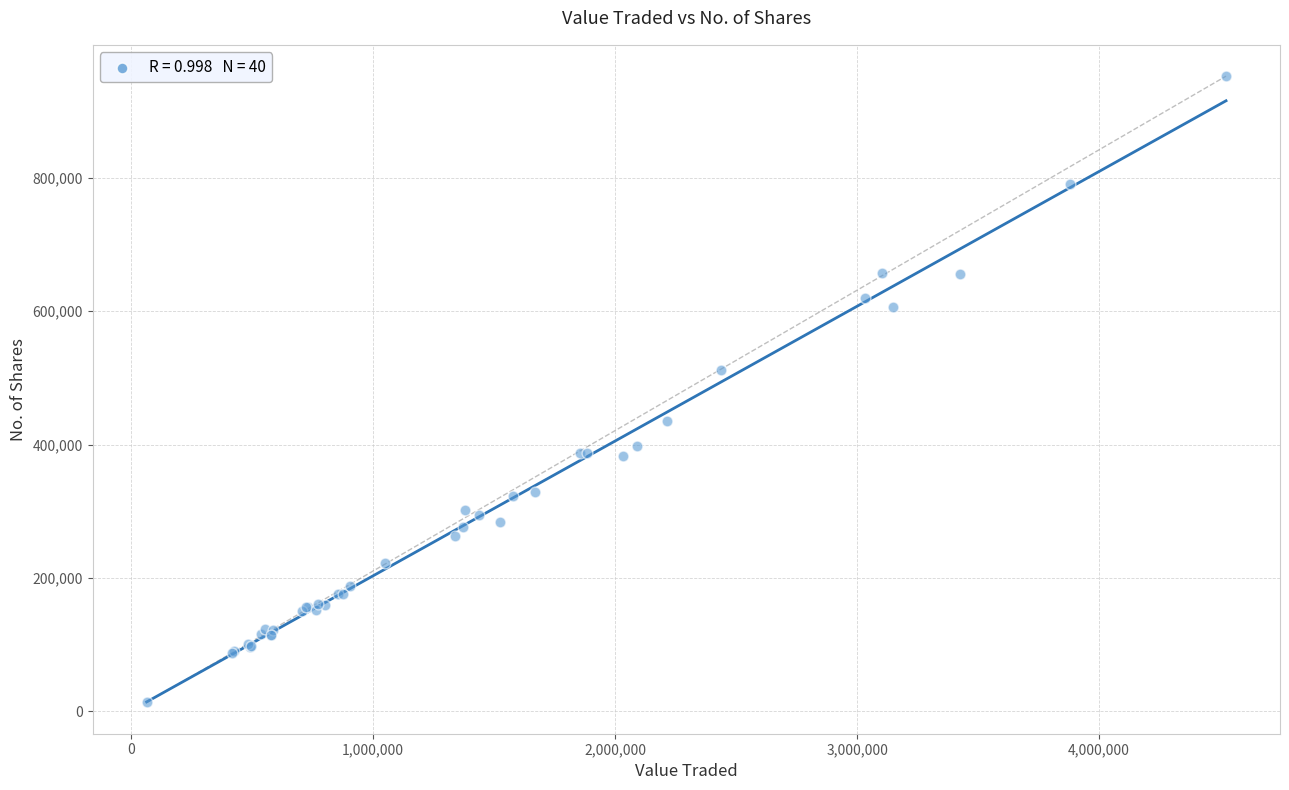

What Y value in the scatter plot is closest to 482942?

512172